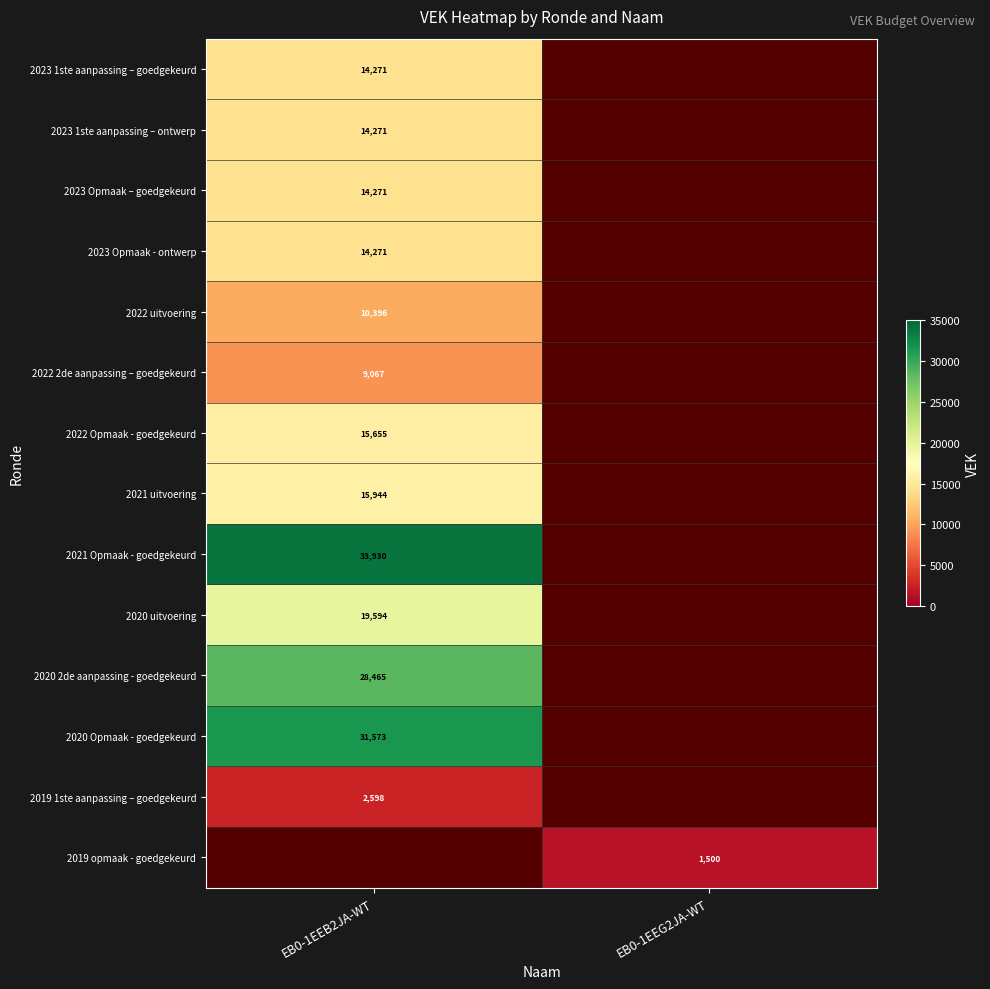

True or false: 2020 uitvoering has a value of 7763 at EB0-1EEB2JA-WT.

False